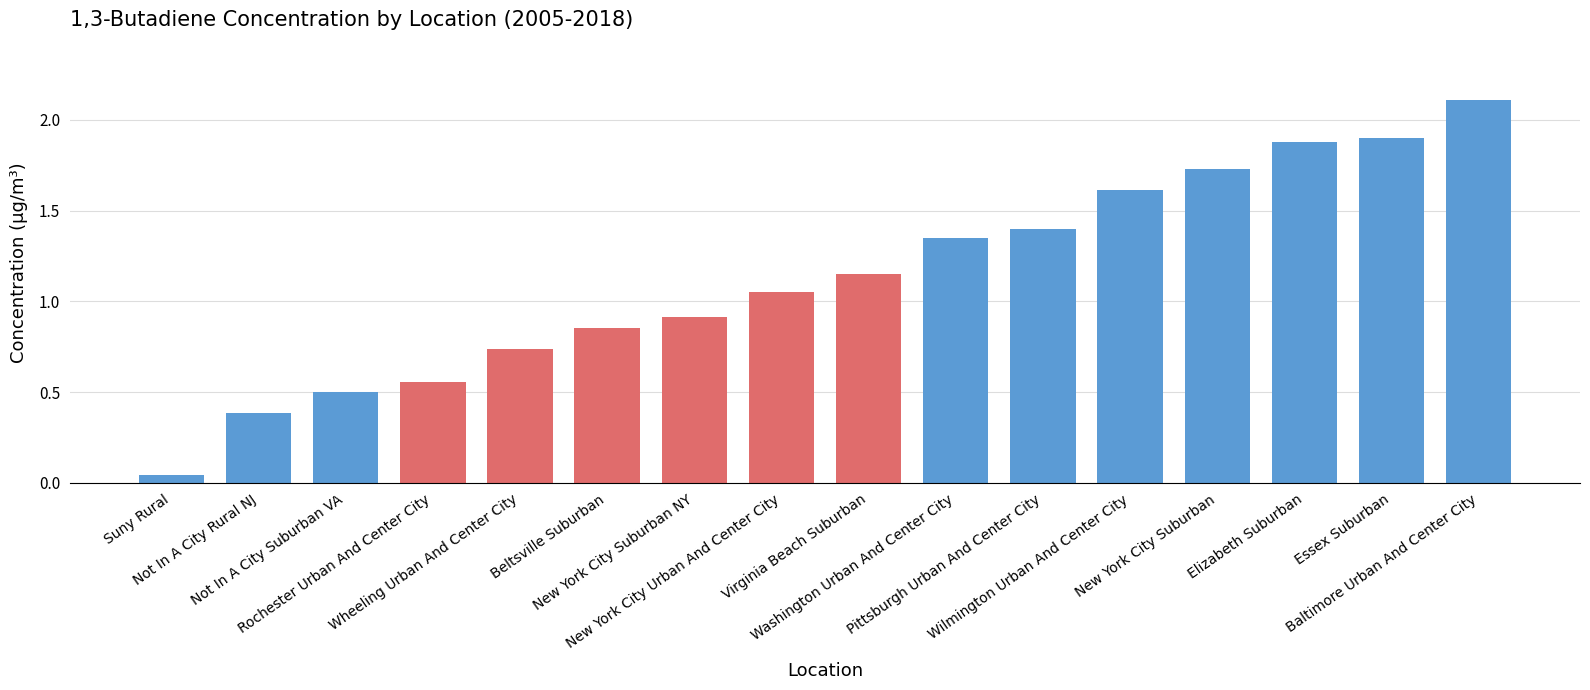

What is the label of the 5th bar from the right?

Wilmington Urban And Center City